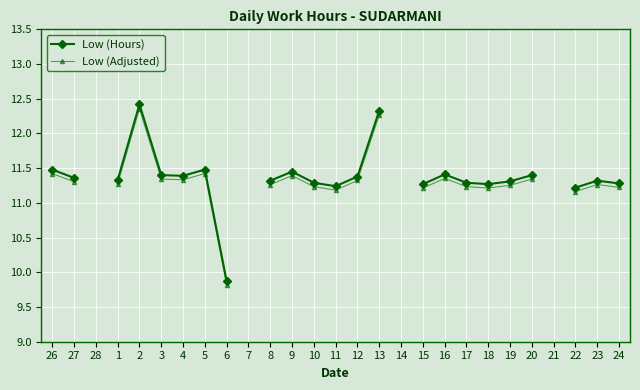

Rank the series at 7 from lowest to highest value.

Low (Hours), Low (Adjusted)